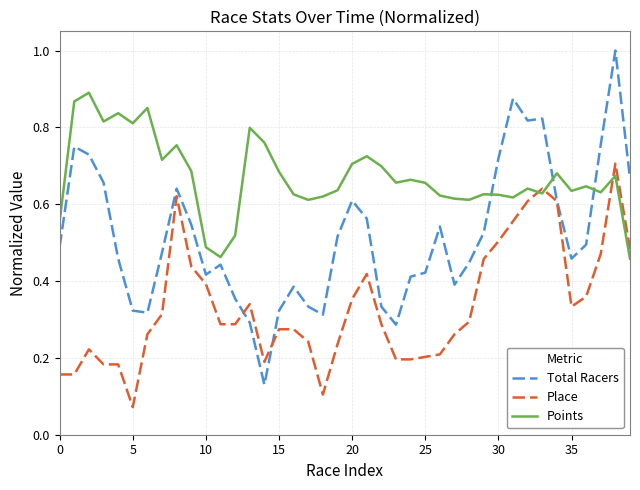

Which series has the largest total across all categories?

Points